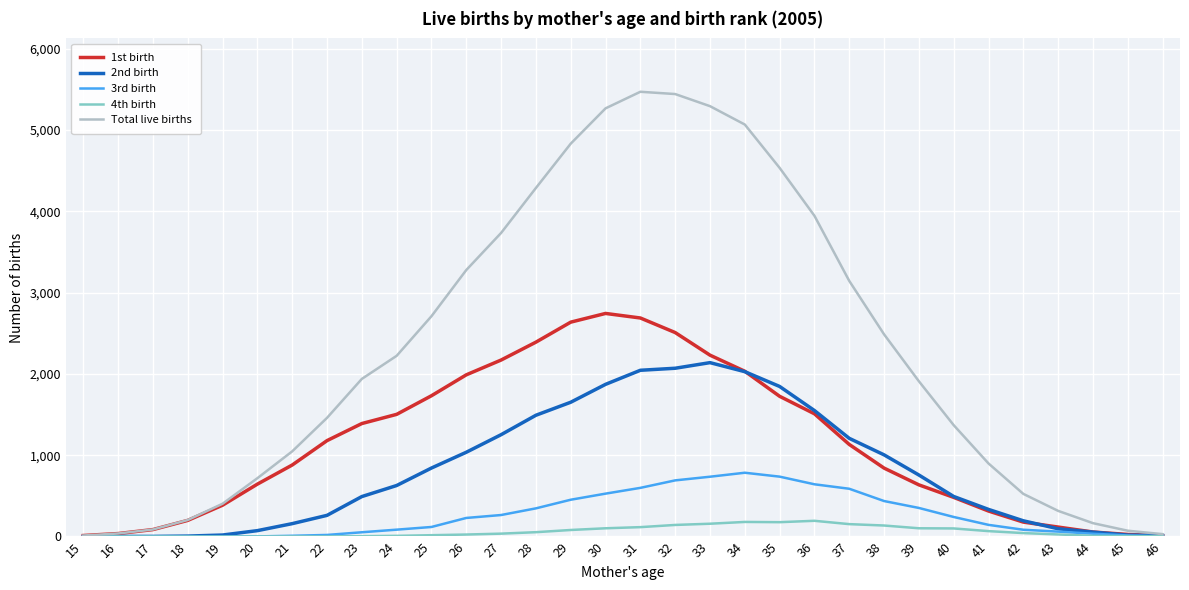

What value does the 4th birth series have at 30, to the nearest 5?

100